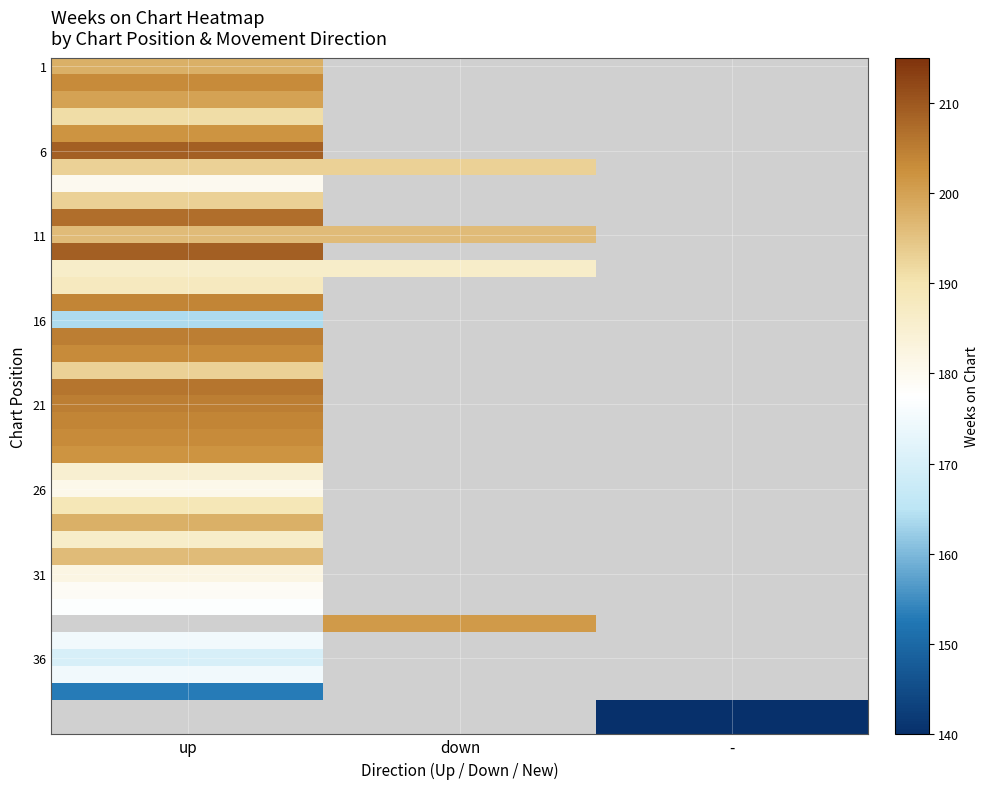

Count the number of categories in the chart.

3